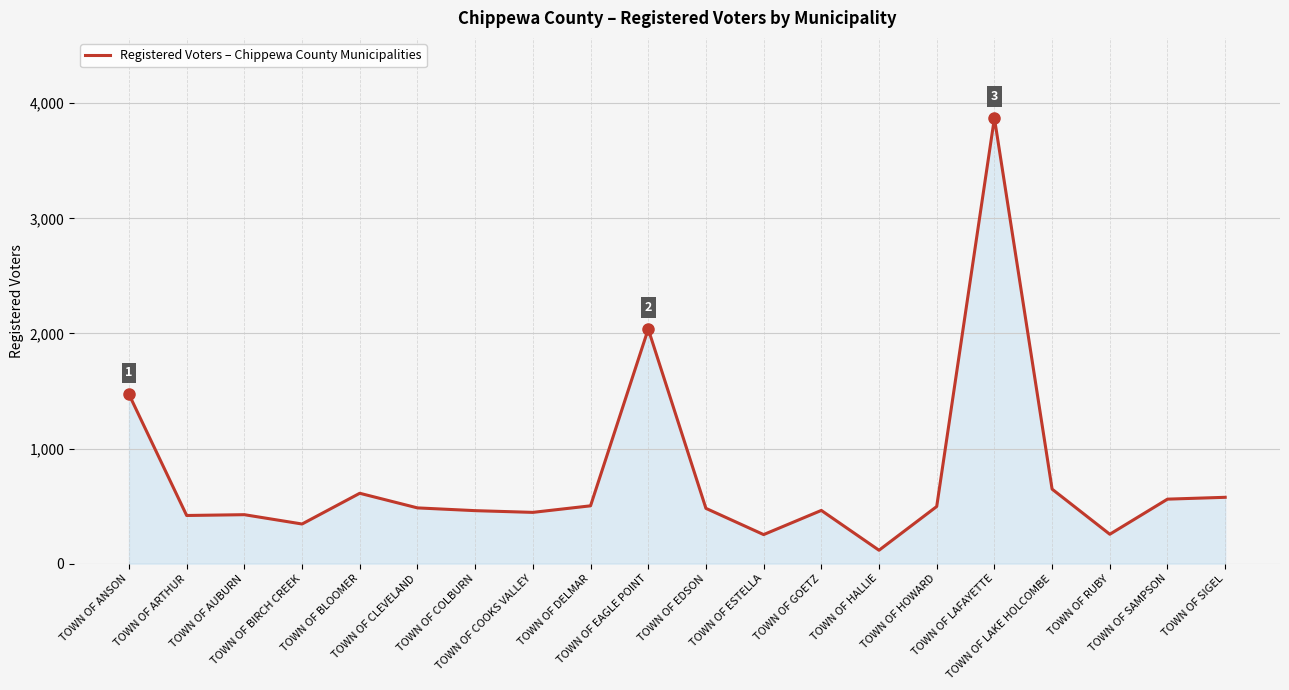

What is the maximum value shown in the chart?

3871